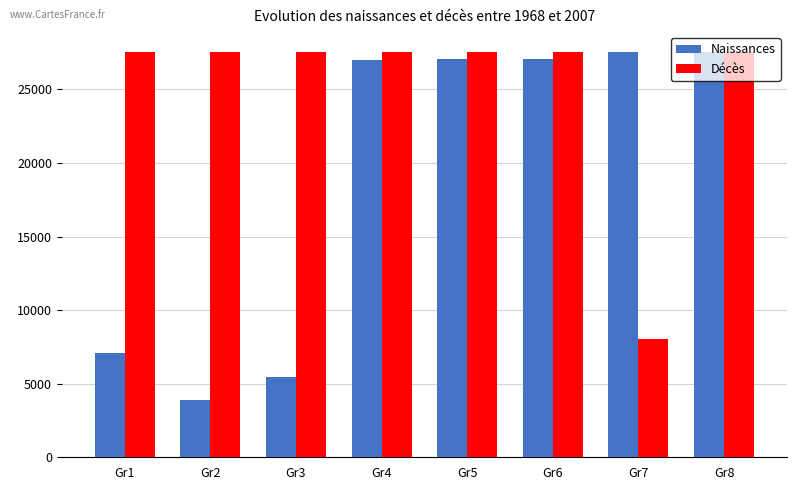

What is the spread (max minus min) of values at Gr2?

23626